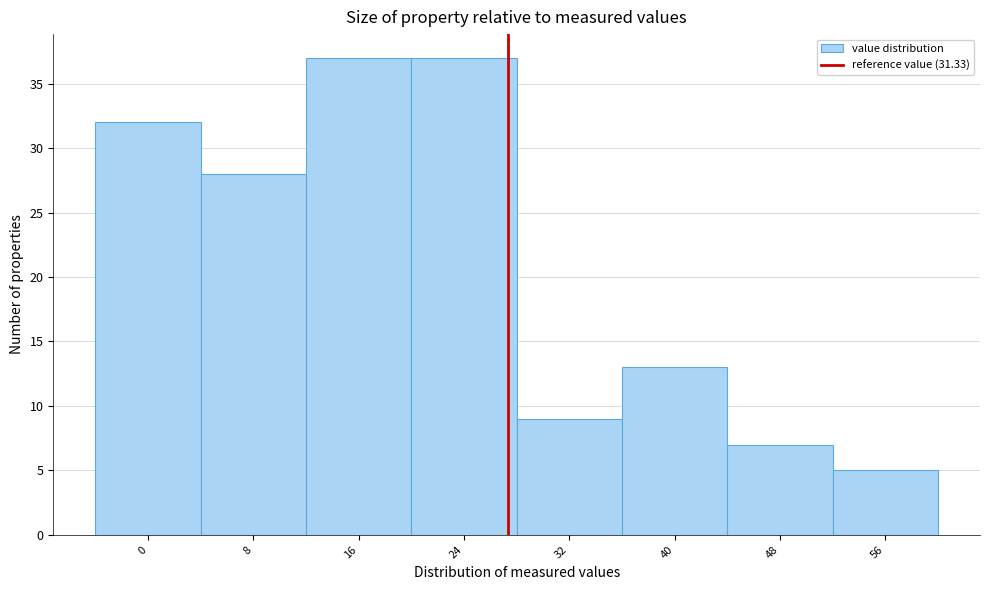

Reading left to right, transcribe all the data shown in this chart.

0=32	8=28	16=37	24=37	32=9	40=13	48=7	56=5